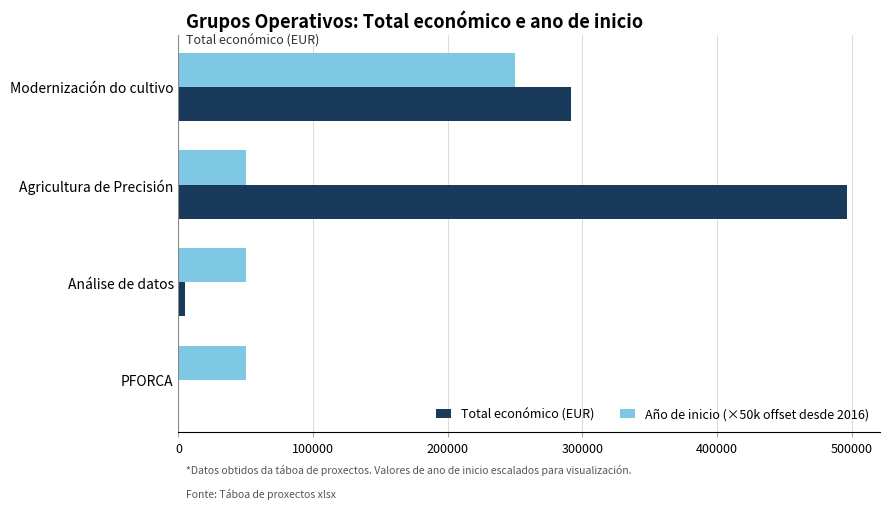

What is the maximum value shown in the chart?

496144